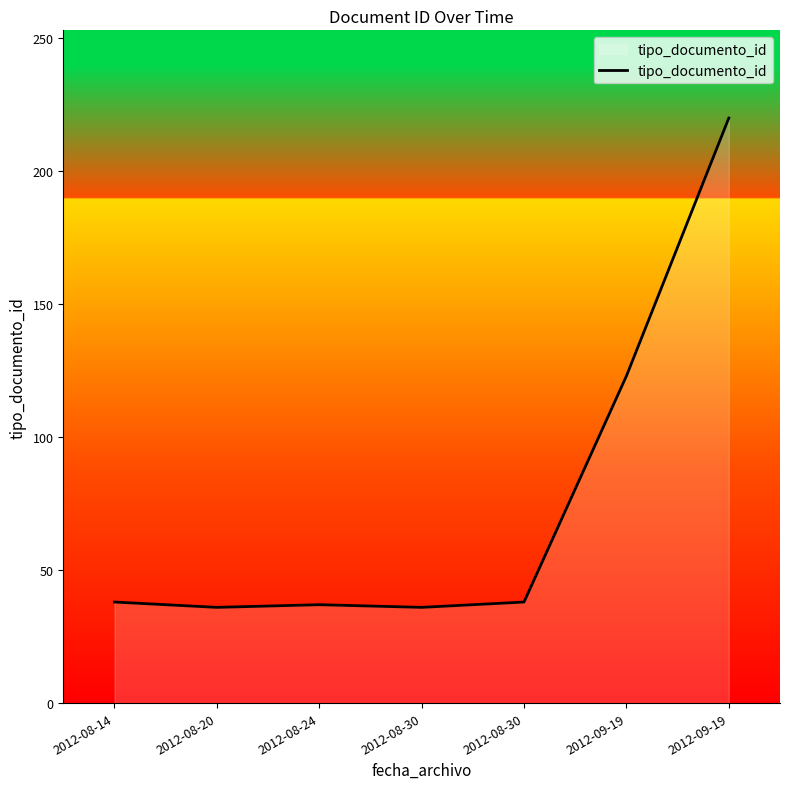

Which category has the highest value across all series?

2012-09-19